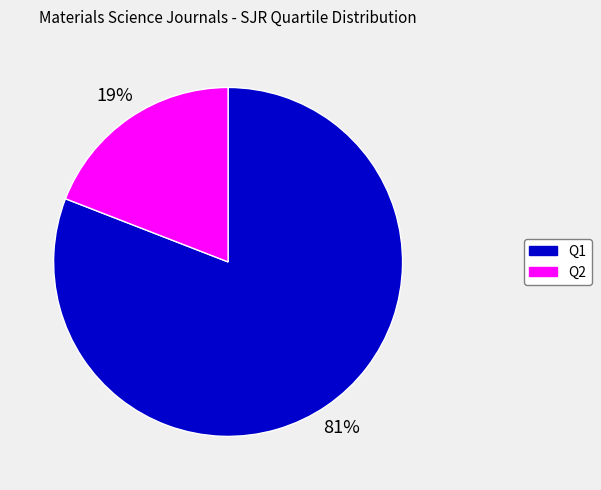

How many segments does this pie chart have?

2